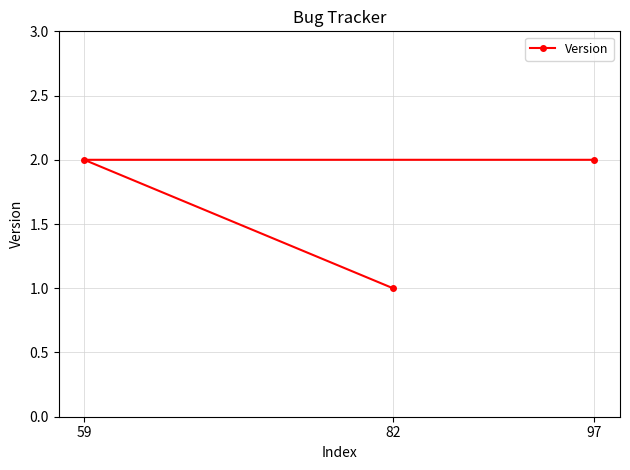

How many data points are less than 2?

1